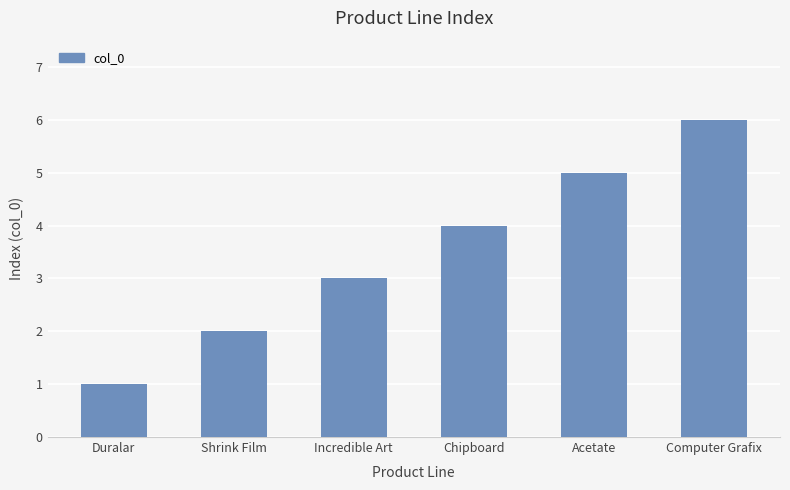

Reading left to right, list all the values displayed in this chart.

Duralar=1	Shrink Film=2	Incredible Art=3	Chipboard=4	Acetate=5	Computer Grafix=6